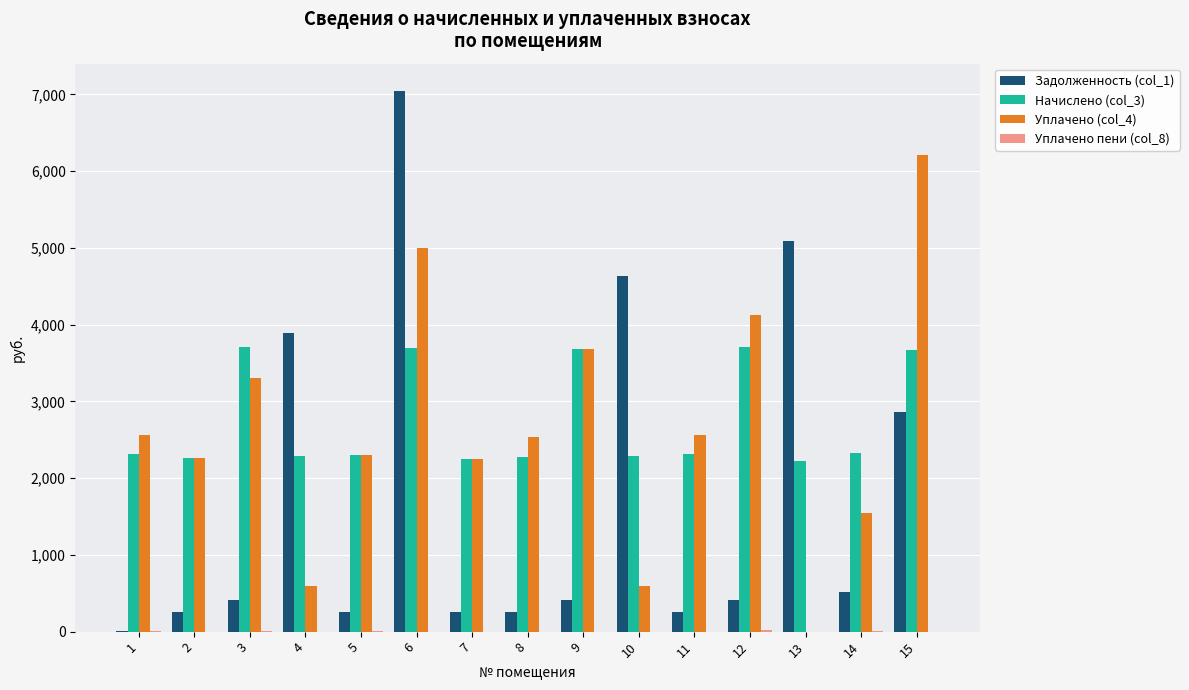

What is the maximum value shown in the chart?

7048.3